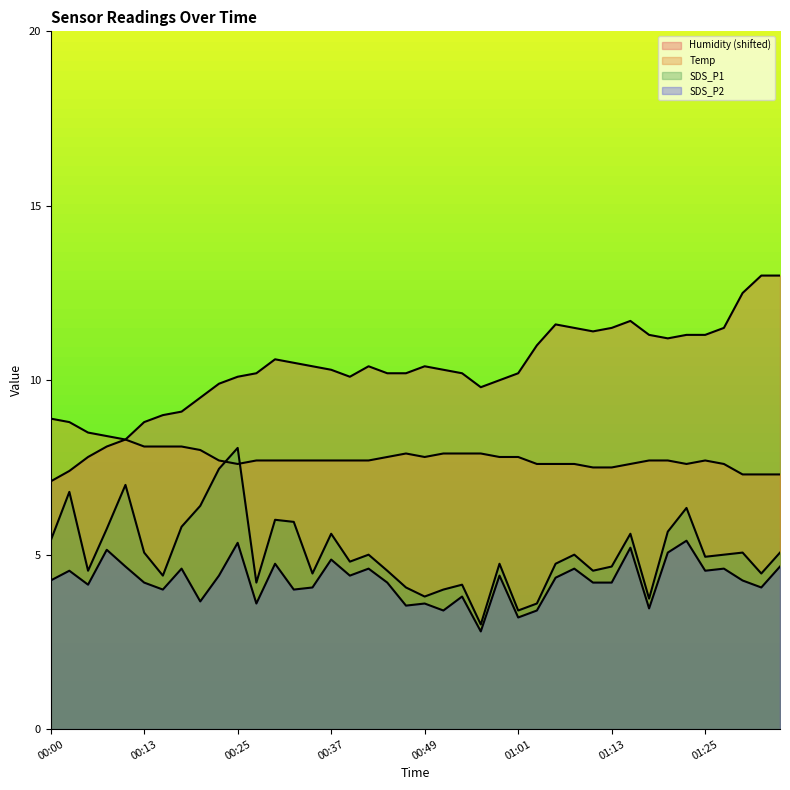

At which label is Temp closest to 8?

00:20